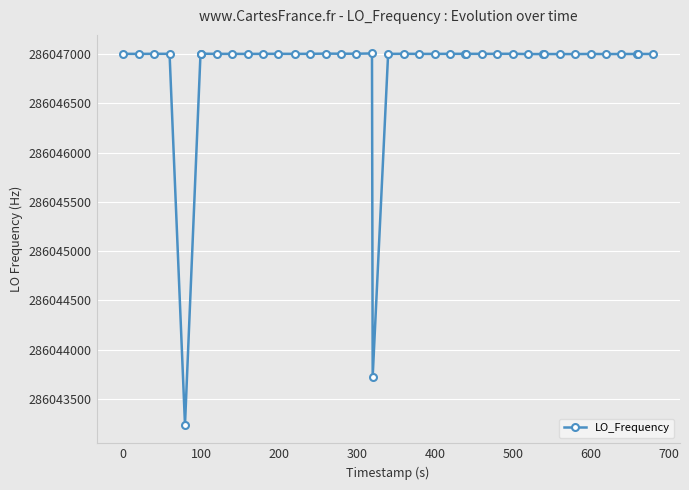

What is the difference between the second highest and minimum values?

3763.6